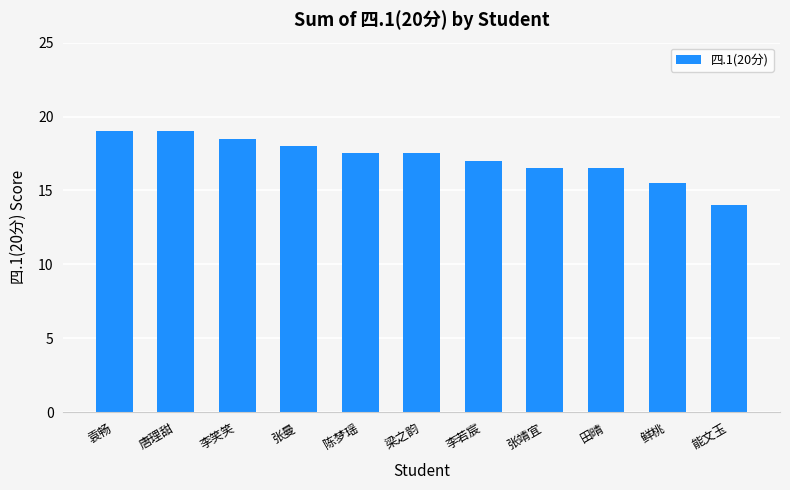

Reading left to right, list all the values displayed in this chart.

19.0	19.0	18.5	18.0	17.5	17.5	17.0	16.5	16.5	15.5	14.0